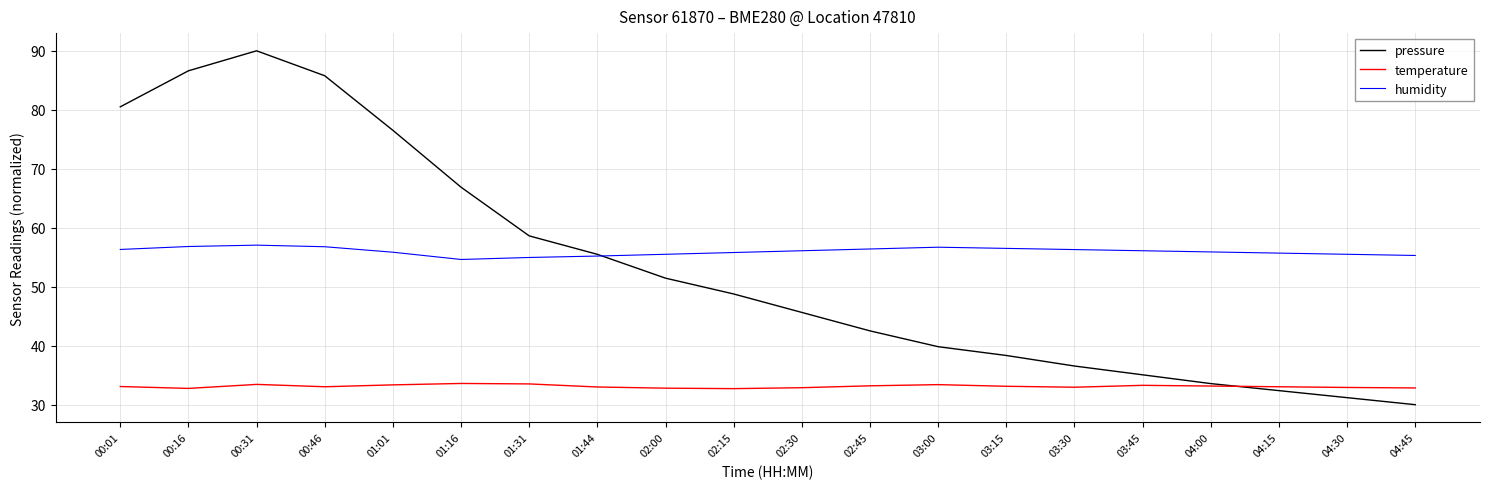

Is the value of temperature at 02:15 greater than the value of pressure at 03:15?

No